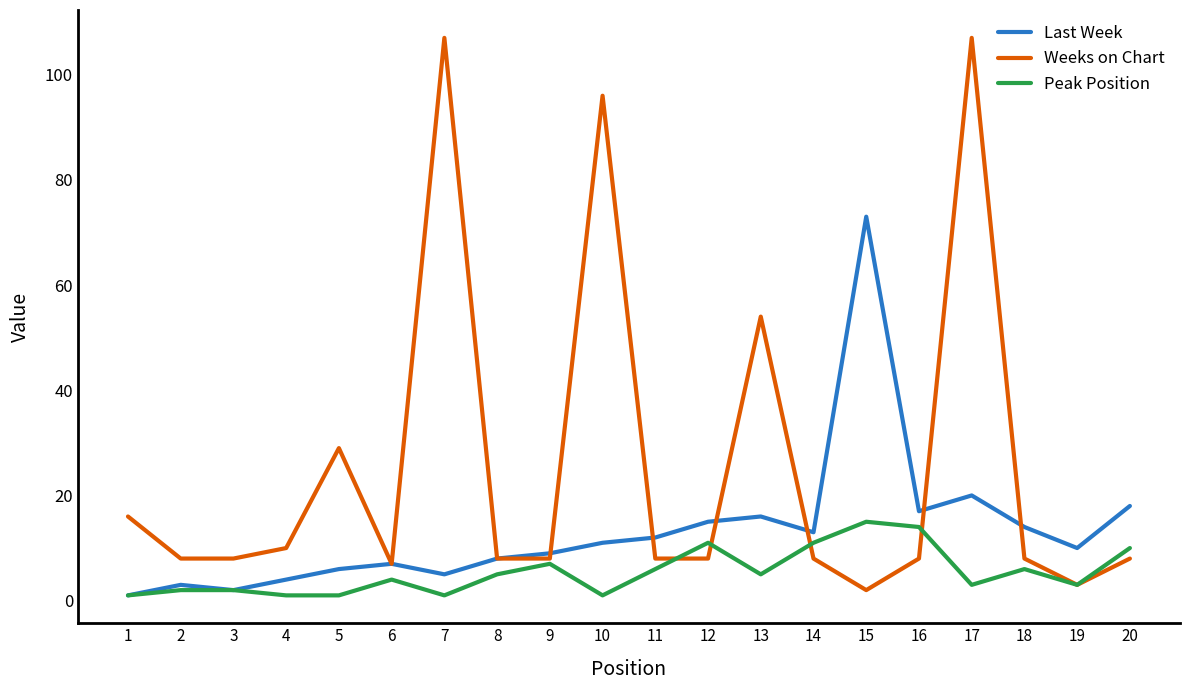

Rank the series by their average value, from lowest to highest.

Peak Position, Last Week, Weeks on Chart